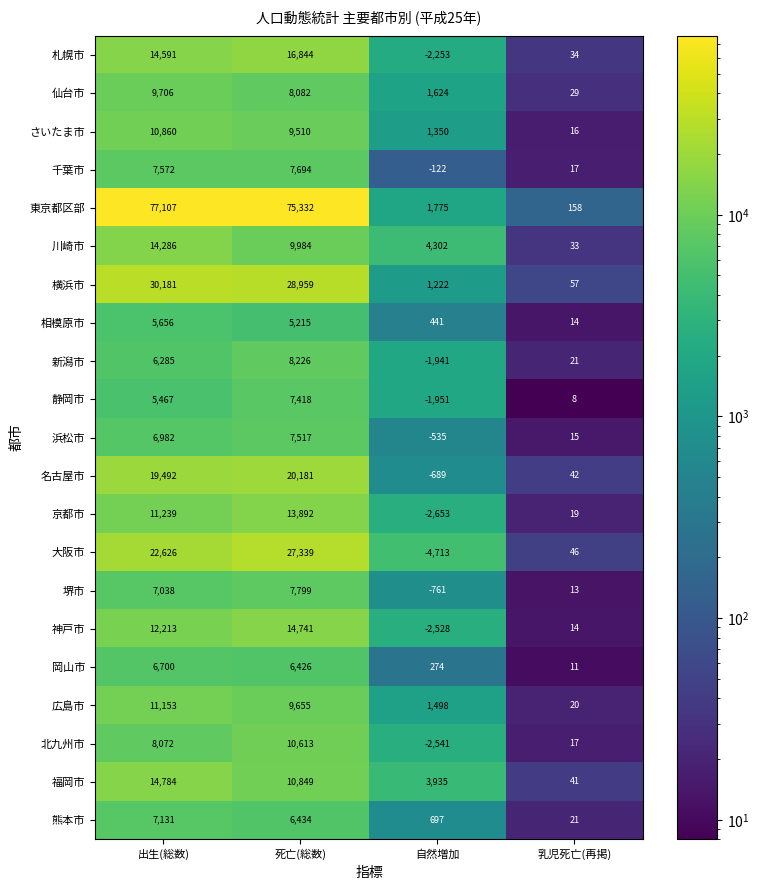

Which series has the widest spread of values?

東京都区部